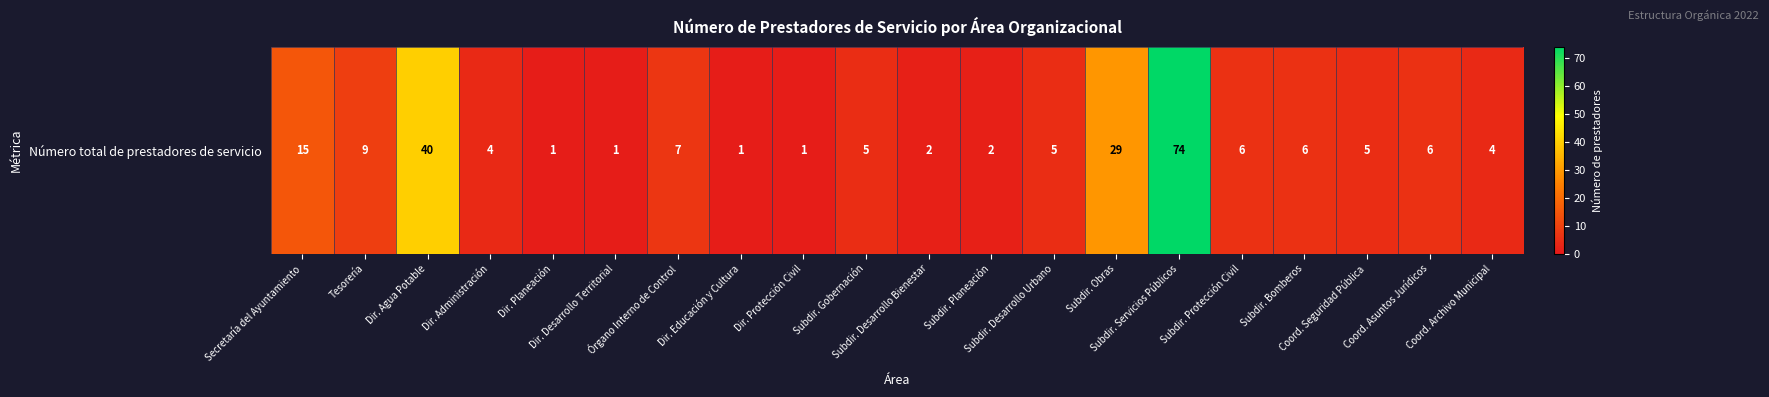

At which category does the chart reach its minimum across all series?

Dir. Planeación